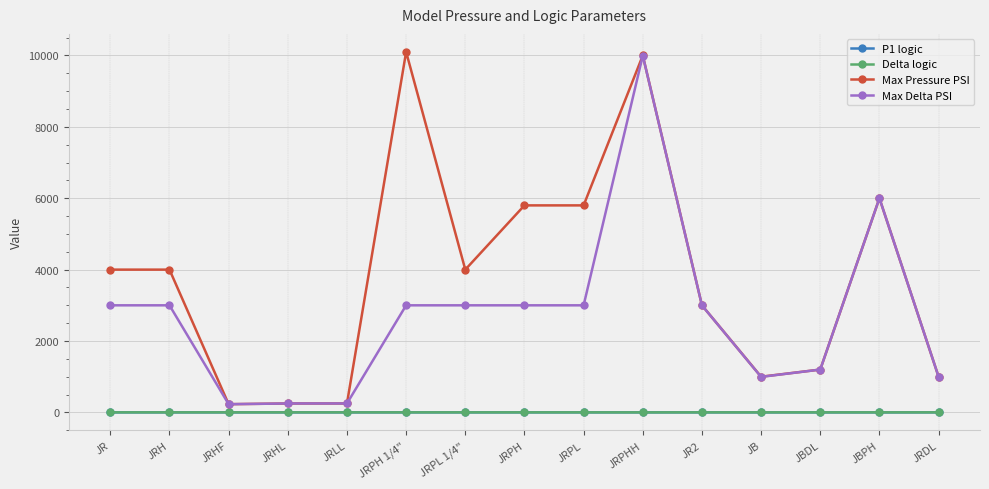

True or false: P1 logic and Max Pressure PSI cross at least once.

False